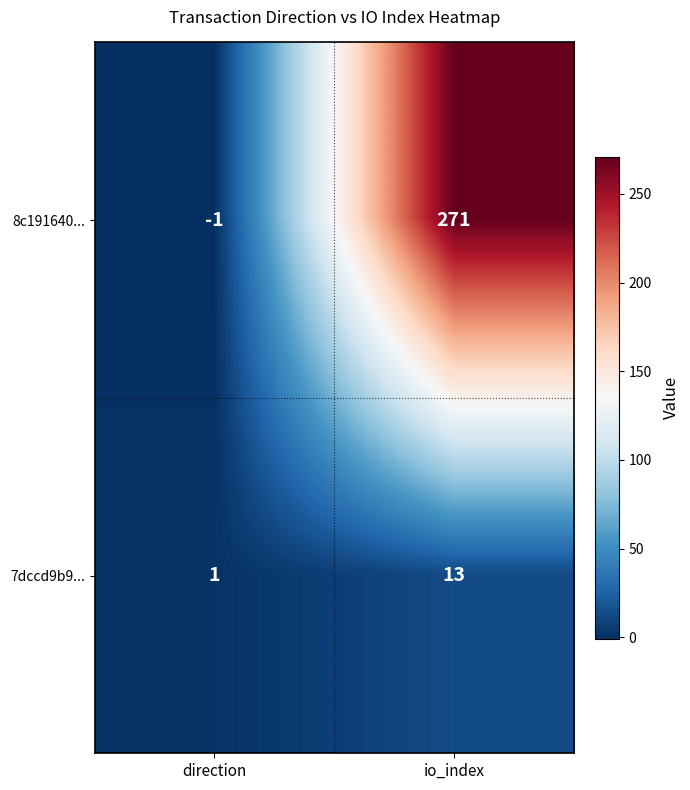

How many series are shown in this chart?

2